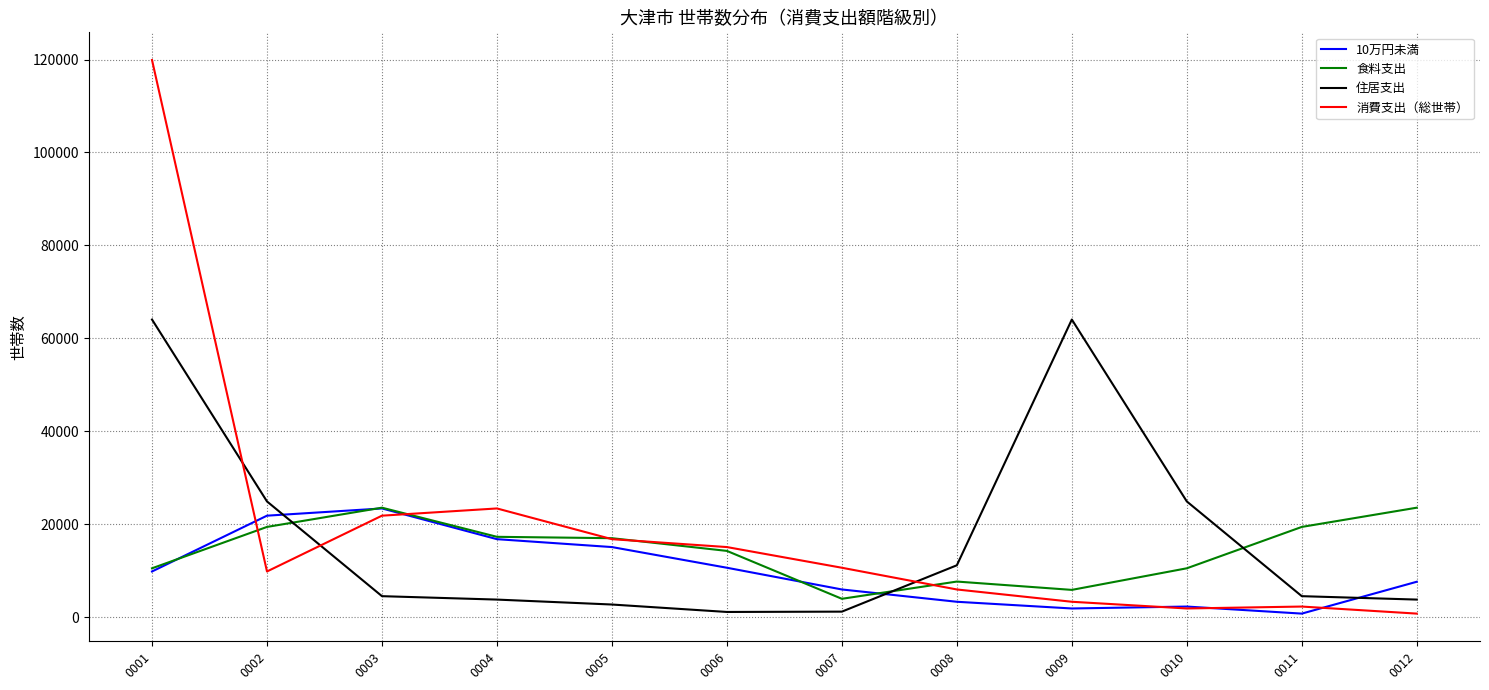

True or false: 住居支出 and 消費支出（総世帯） intersect in this chart.

True